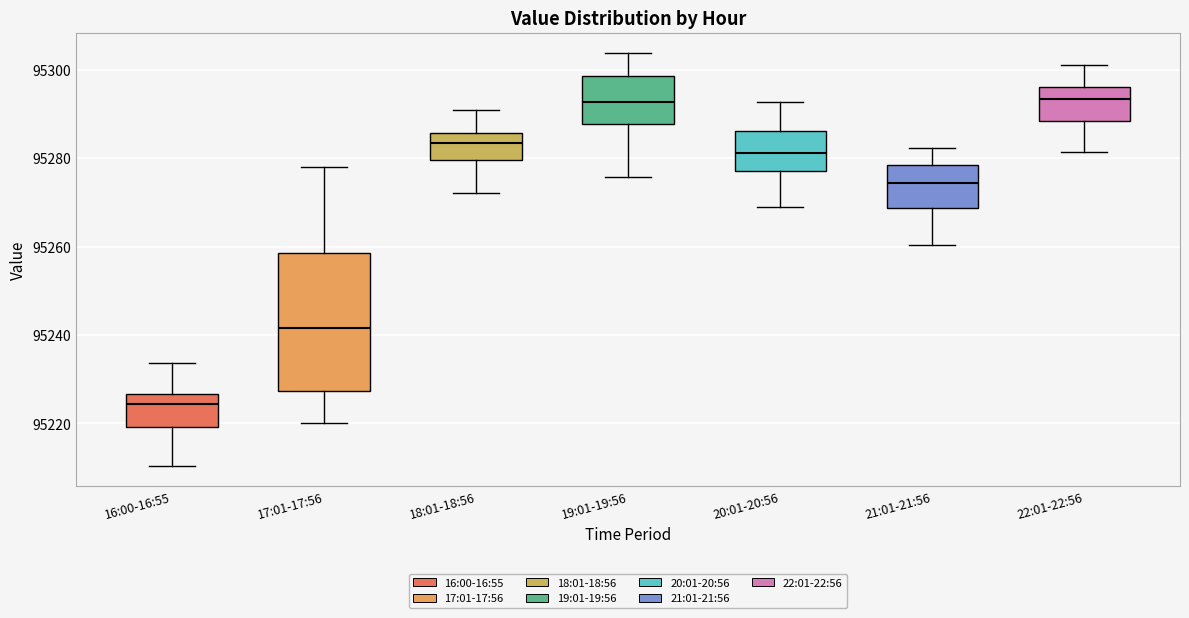

Reading left to right, read every box against the y-axis: the position of its median line, the range the box covers, and the ends of its whiskers. The values are not printed on the chart, so give them approximately, as read against the axis.

16:00-16:55: median 95224, box 95220 to 95226, whiskers 95210 to 95234
17:01-17:56: median 95242, box 95228 to 95258, whiskers 95220 to 95278
18:01-18:56: median 95284, box 95280 to 95286, whiskers 95272 to 95290
19:01-19:56: median 95292, box 95288 to 95298, whiskers 95276 to 95304
20:01-20:56: median 95282, box 95278 to 95286, whiskers 95268 to 95292
21:01-21:56: median 95274, box 95268 to 95278, whiskers 95260 to 95282
22:01-22:56: median 95294, box 95288 to 95296, whiskers 95282 to 95302